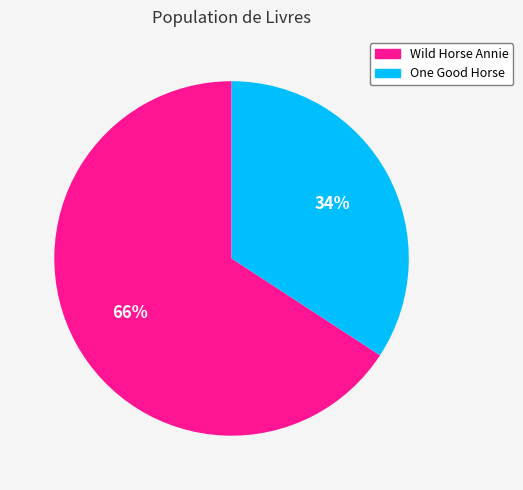

Approximately how many times larger is the value at Wild Horse Annie compared to One Good Horse?

1.9